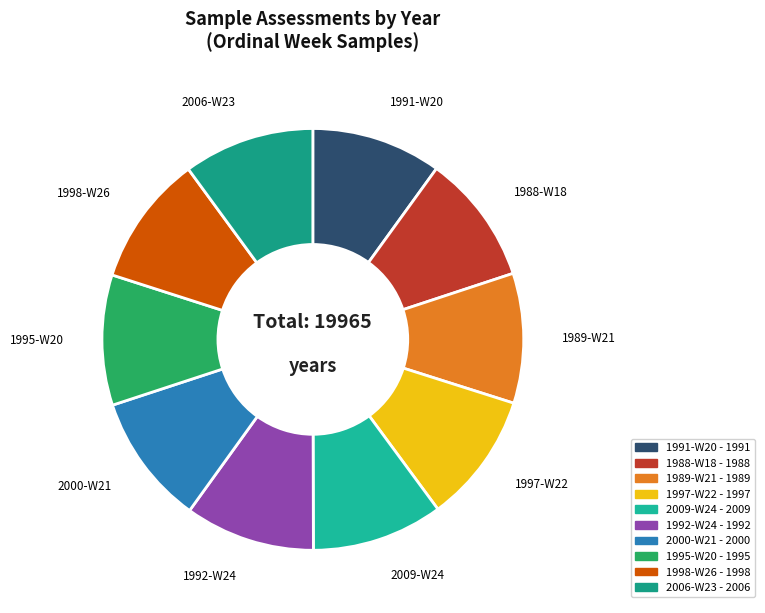

What is the ratio of the value at 2009-W24 to the value at 1989-W21?

1.0